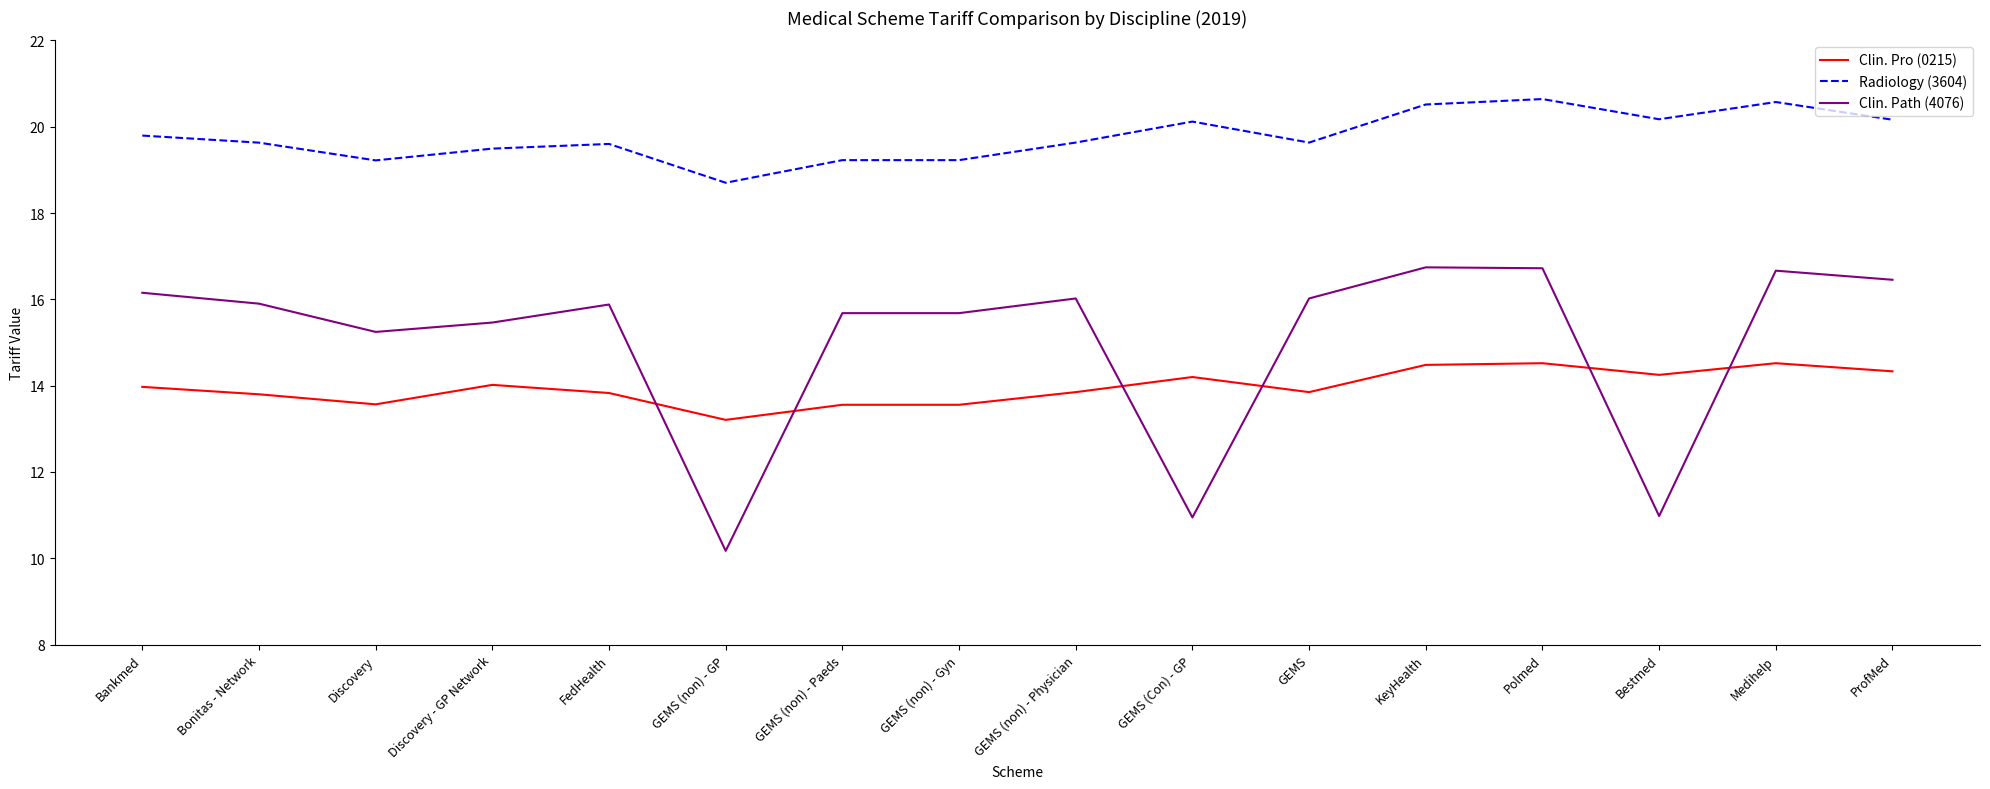

Which series has the largest total across all categories?

Radiology (3604)